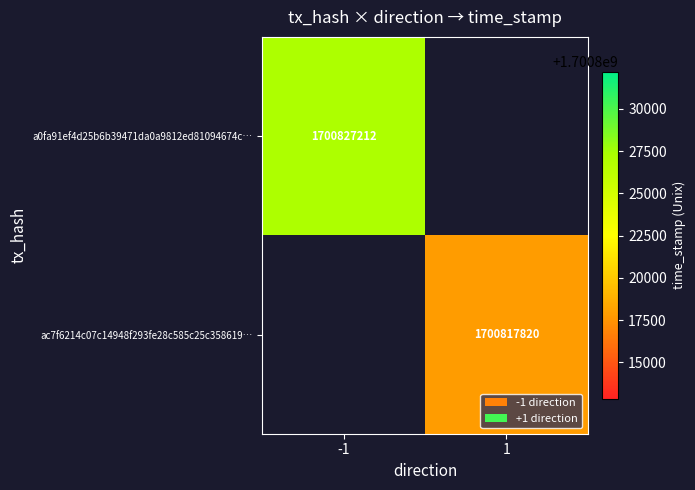

The ac7f6214c07c14948f293fe28c585c25c358619… series shows 1700817820 at 1. True or false?

True